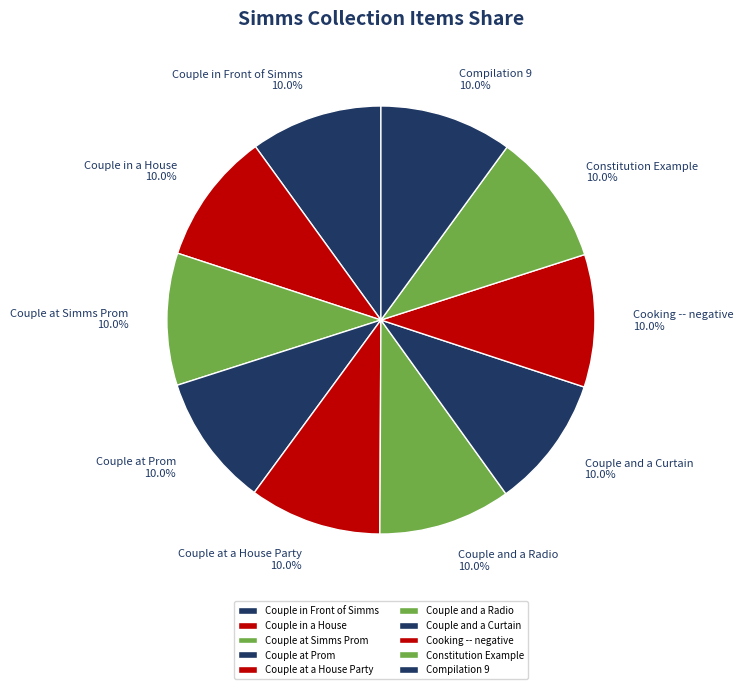

What percentage is the Compilation 9 slice, to the nearest percent?

10%